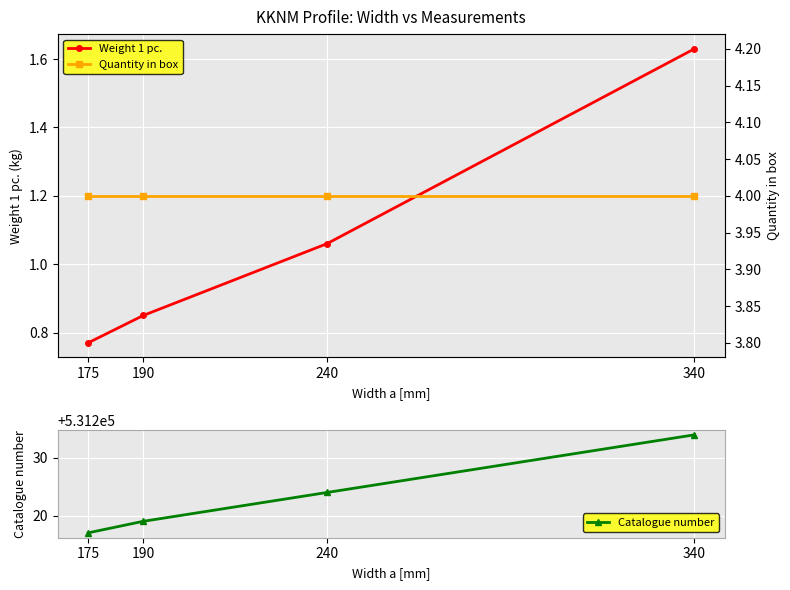

What are all the series names shown in the legend?

Weight 1 pc., Catalogue number, Quantity in box